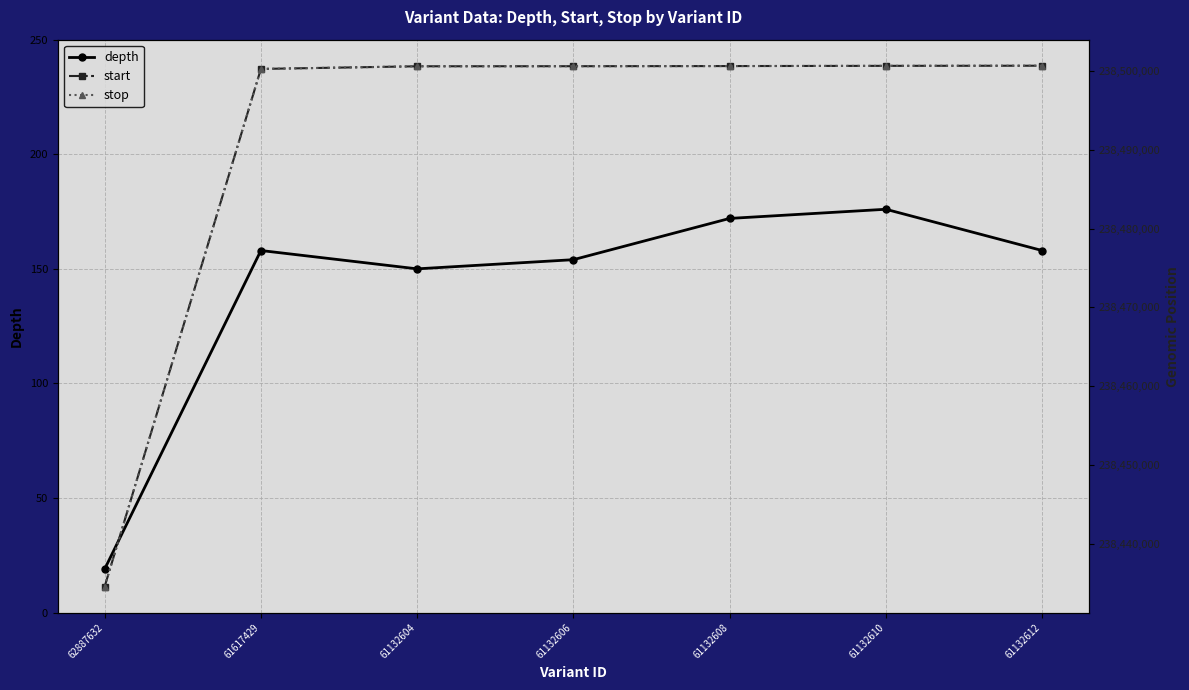

Is this an area chart (filled region under the line)?

No